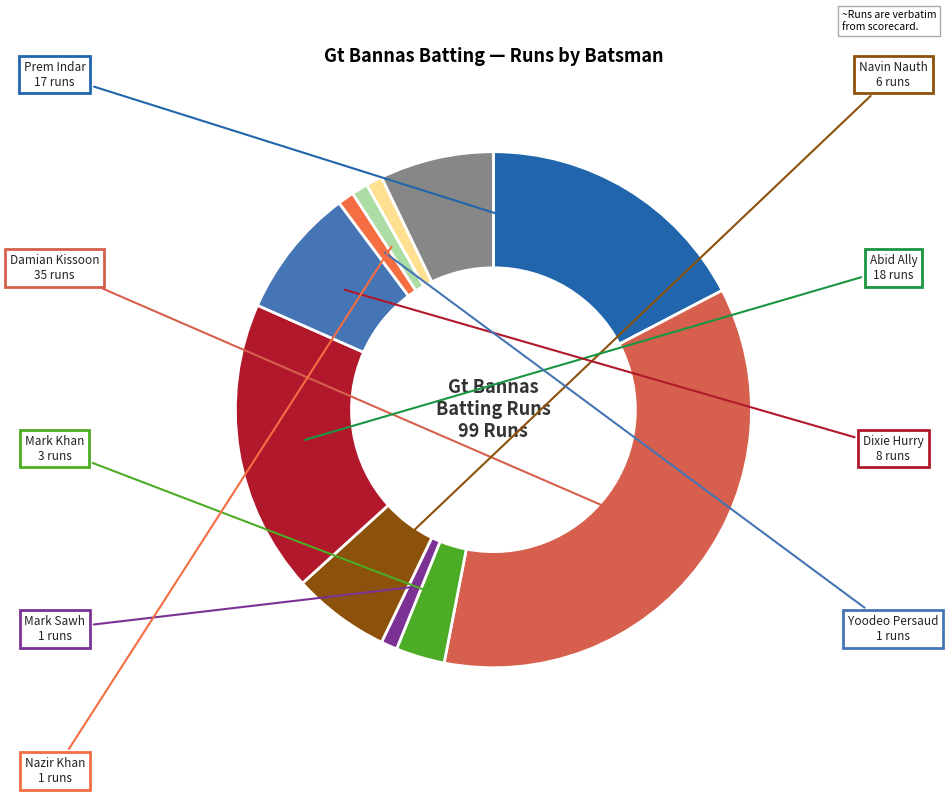

Rank the categories by value from highest to lowest.

Damian Kissoon
35, Abid Ally
18, Prem Indar
17, Dixie Hurry
8, Bryan Khan
7, Navin Nauth
6, Mark Khan
3, Mark Sawh
1, Yoodeo Persaud
1, Nazir Khan
1, Mark Alleyne
1, Mark John
0